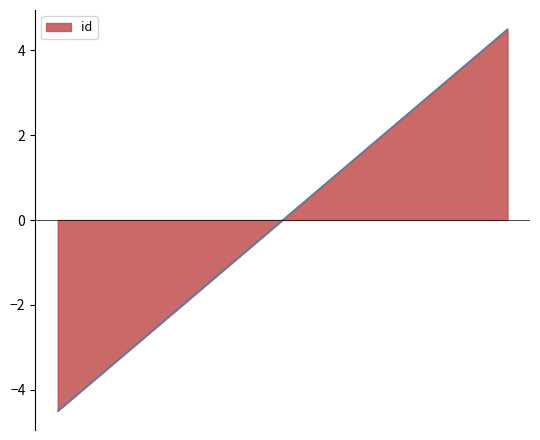

What is the difference between the maximum and minimum values?

9.0